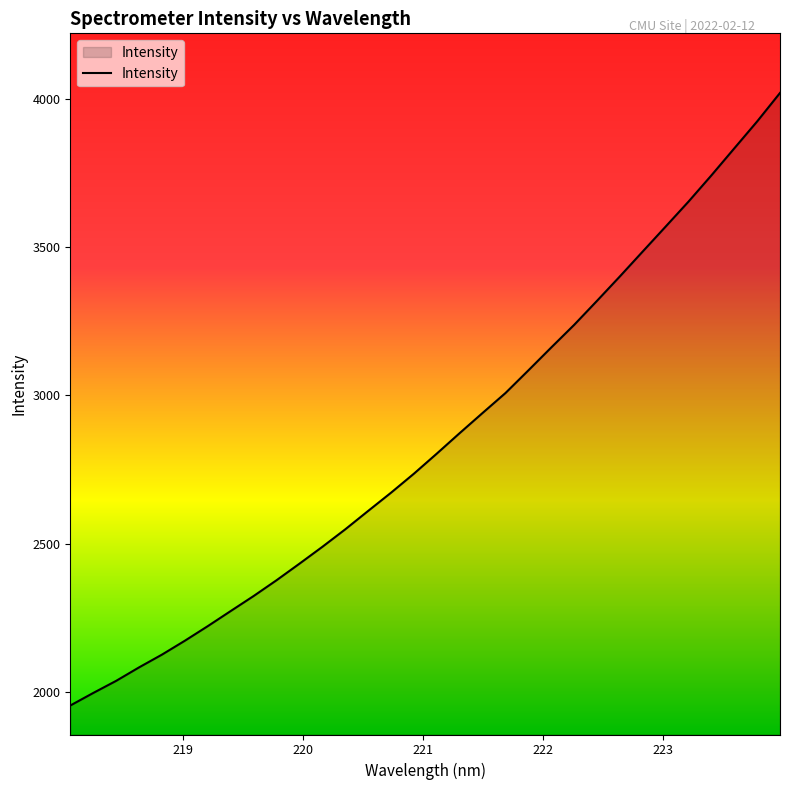

What is the smallest value displayed?

1954.1